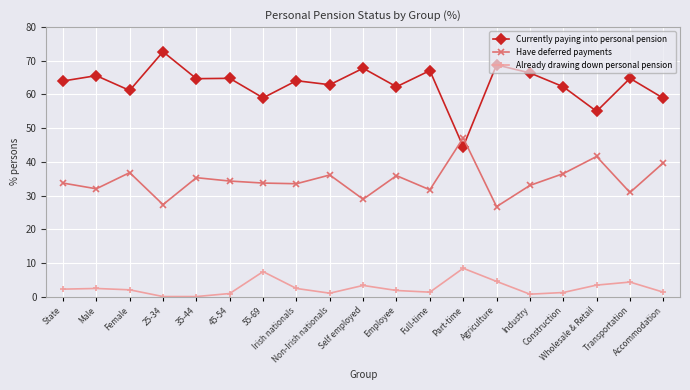

What is the sum of all Already drawing down personal pension values?

48.5